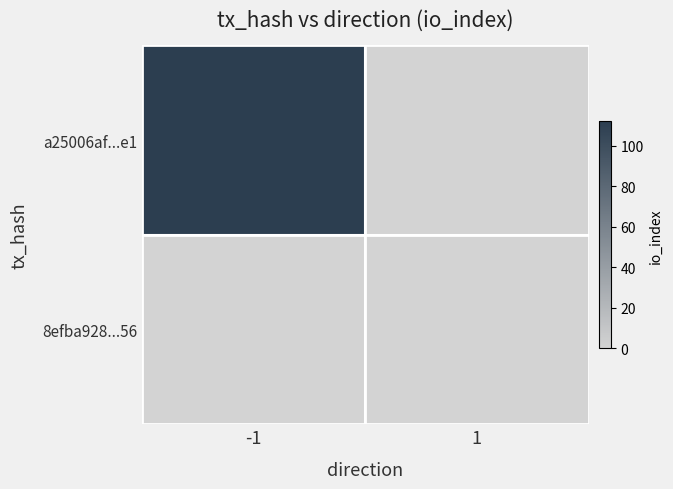

Rank the categories by 8efba928...56 value from highest to lowest.

-1, 1